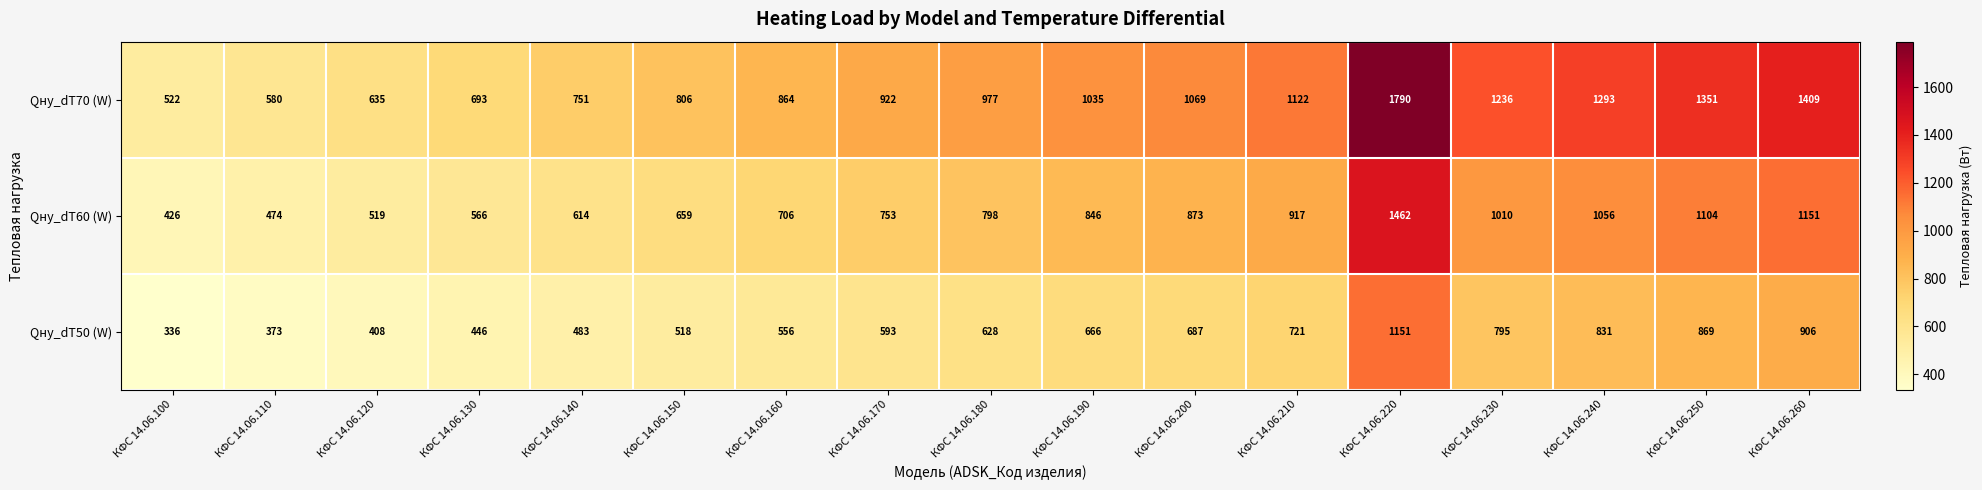

Read the Qну_dT70 (W) value at КФС 14.06.110.

580